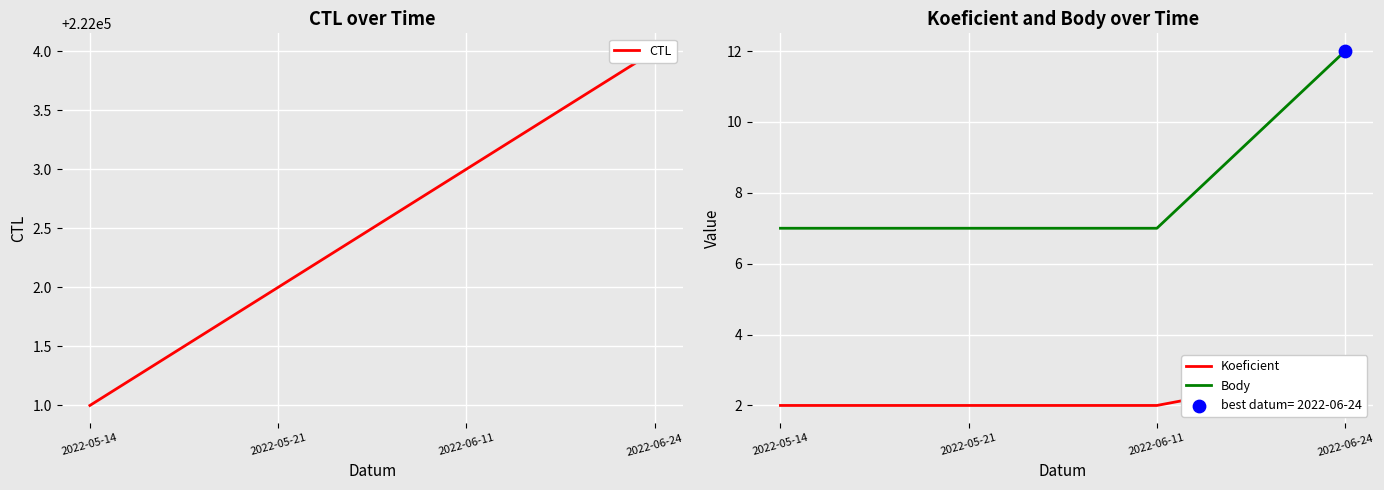

Which series reaches the minimum Y coordinate?

Koeficient